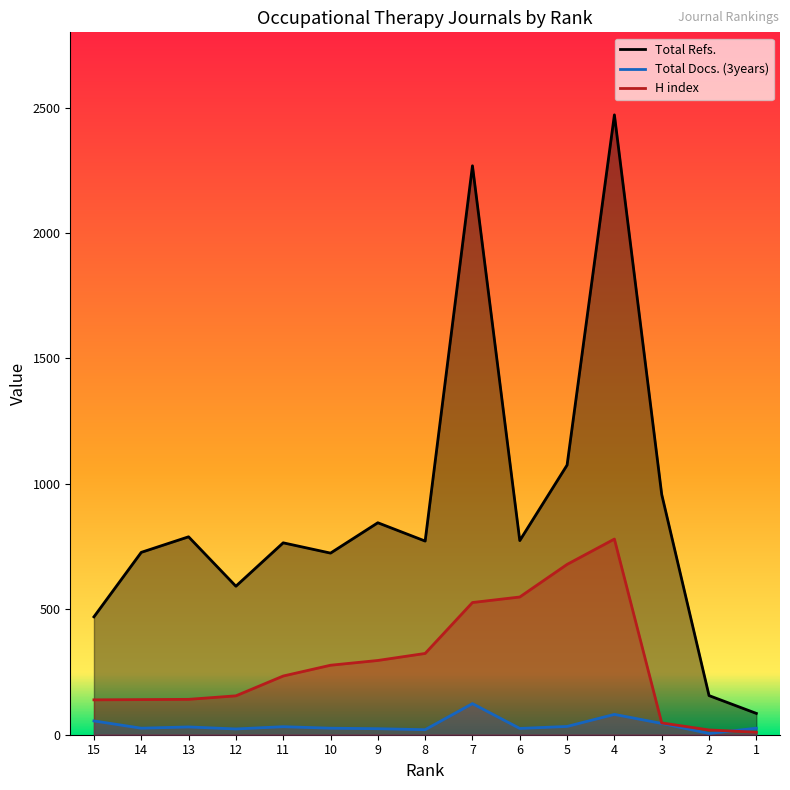

What is the sum of all Total Refs. values?

13471